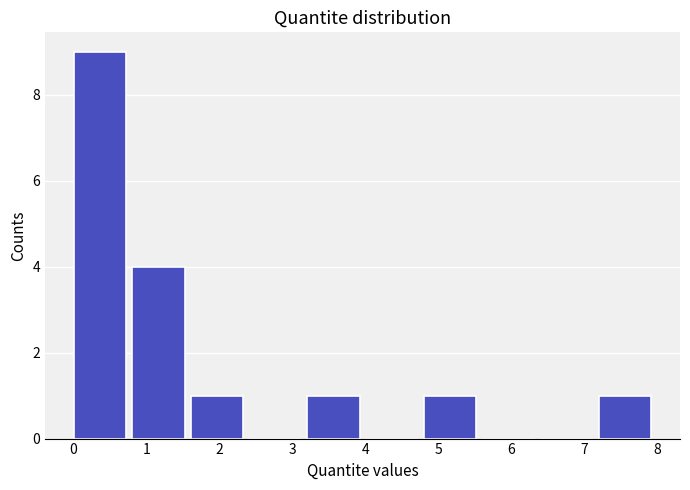

Which range on the x-axis has the tallest bar?

0.0 to 0.8